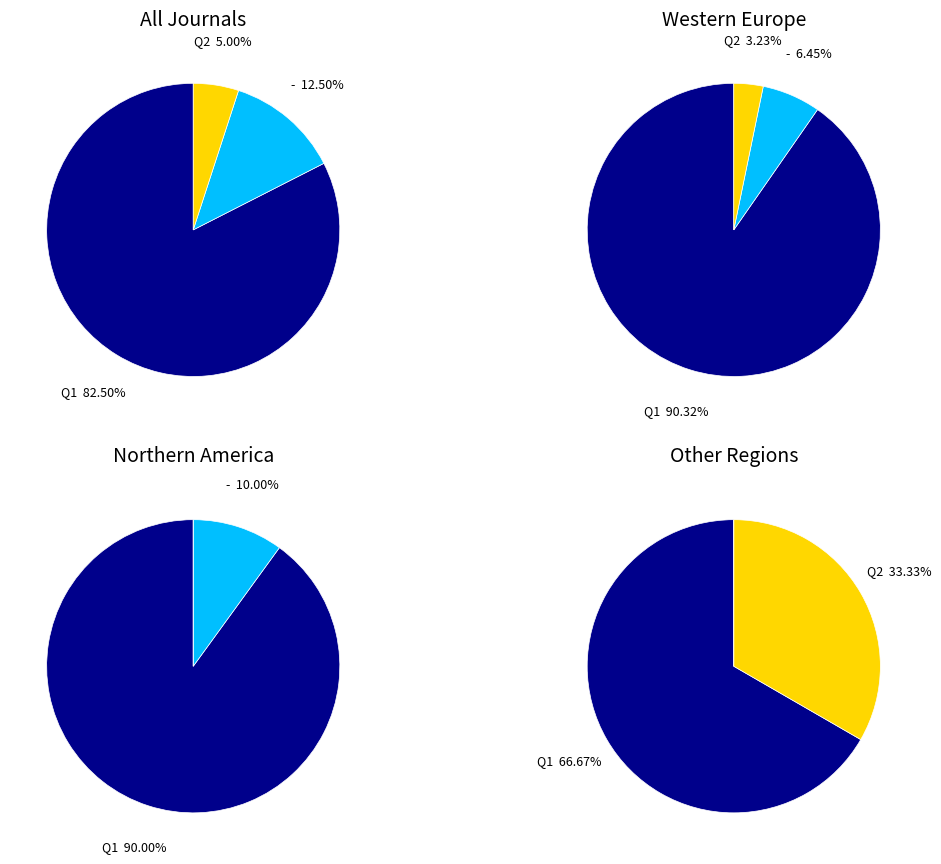

To the nearest percent, what is the difference between the Q4 and Q1 slice percentages?

84%